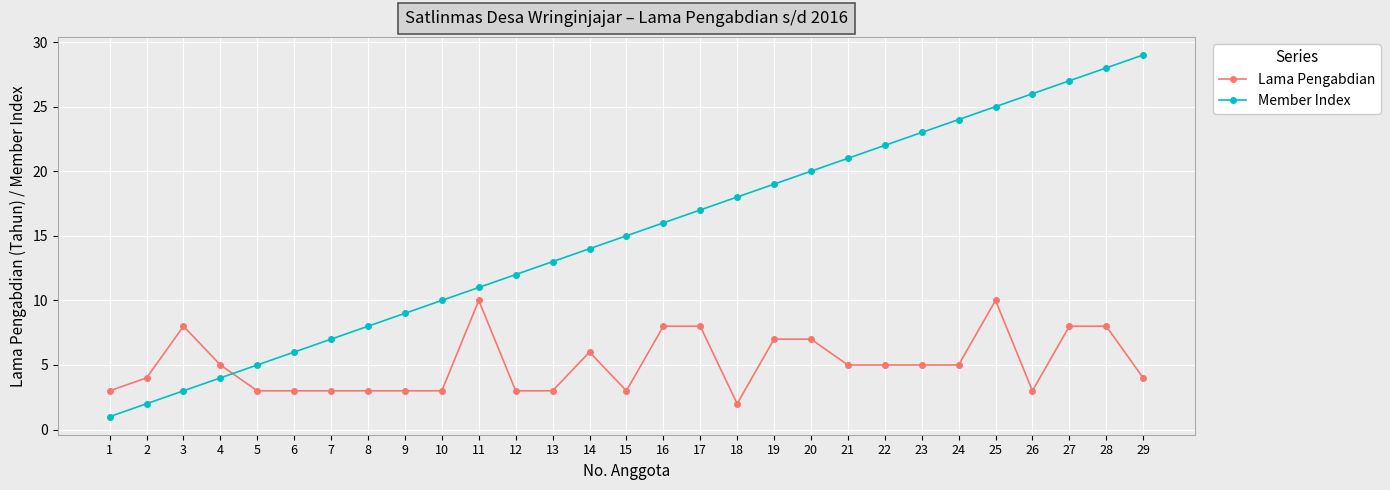

Reading left to right, transcribe all the data shown in this chart.

Lama Pengabdian: 1=3	2=4	3=8	4=5	5=3	6=3	7=3	8=3	9=3	10=3	11=10	12=3	13=3	14=6	15=3	16=8	17=8	18=2	19=7	20=7	21=5	22=5	23=5	24=5	25=10	26=3	27=8	28=8	29=4
Member Index: 1=1	2=2	3=3	4=4	5=5	6=6	7=7	8=8	9=9	10=10	11=11	12=12	13=13	14=14	15=15	16=16	17=17	18=18	19=19	20=20	21=21	22=22	23=23	24=24	25=25	26=26	27=27	28=28	29=29